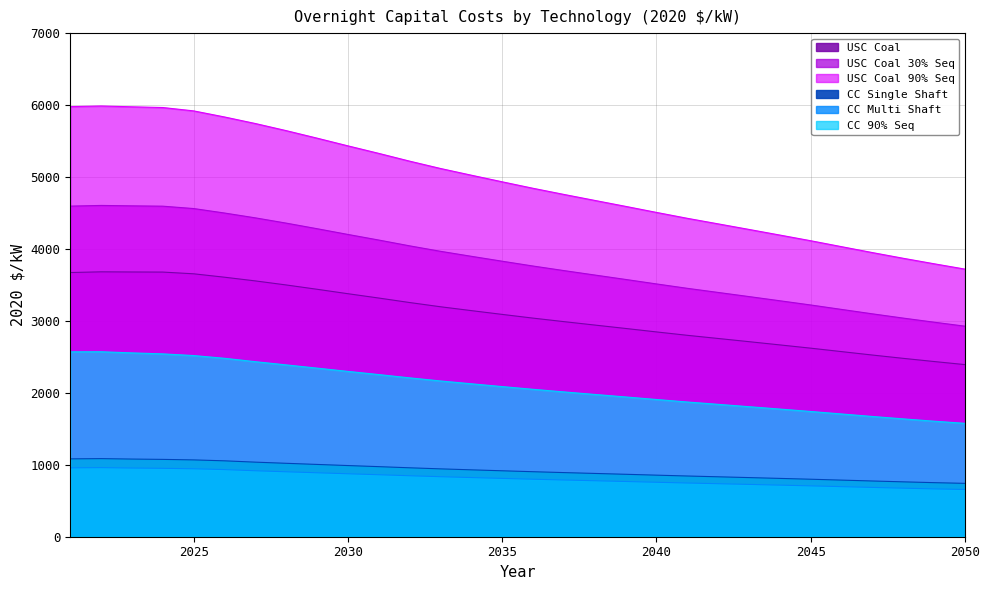

How many distinct data groups are displayed?

6